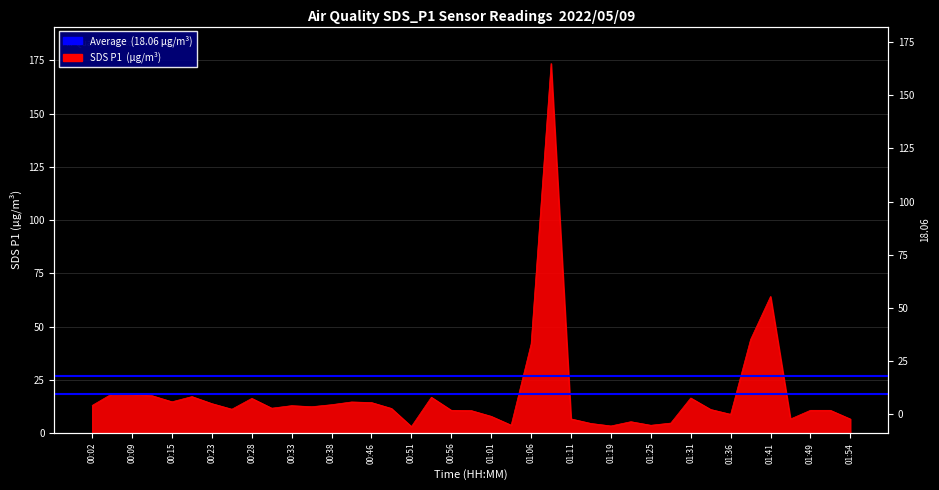

How many values exceed 11?

23